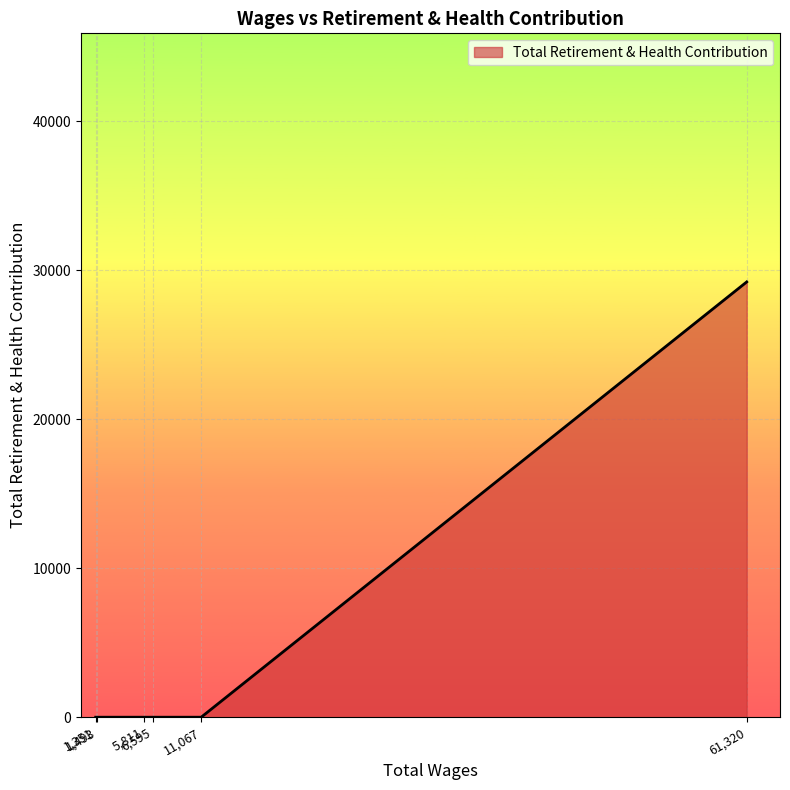

What is the maximum value shown in the chart?

29226